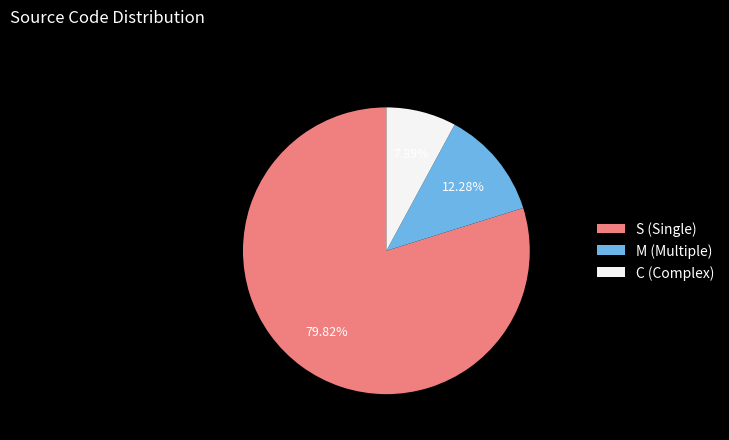

What percentage do M and S together represent?

92.1%